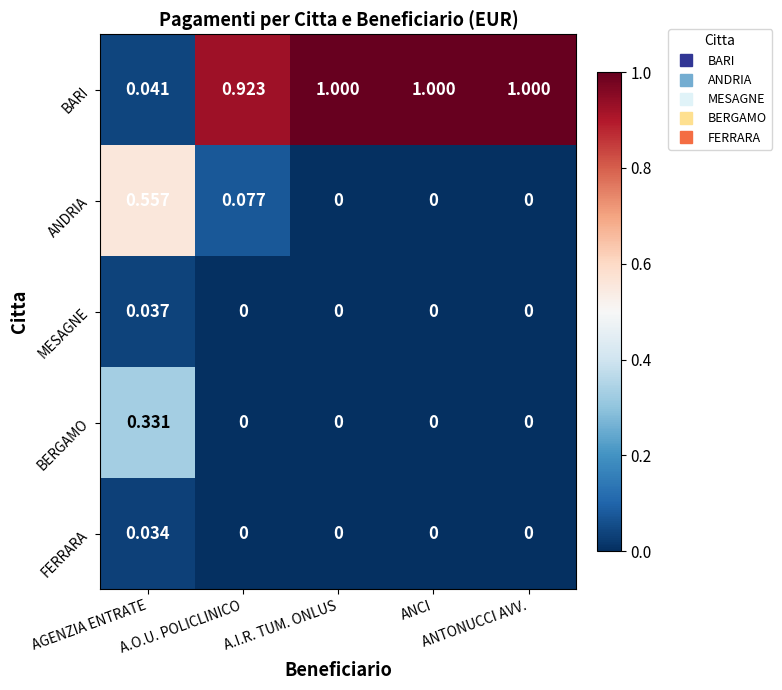

How many series are shown in this chart?

5